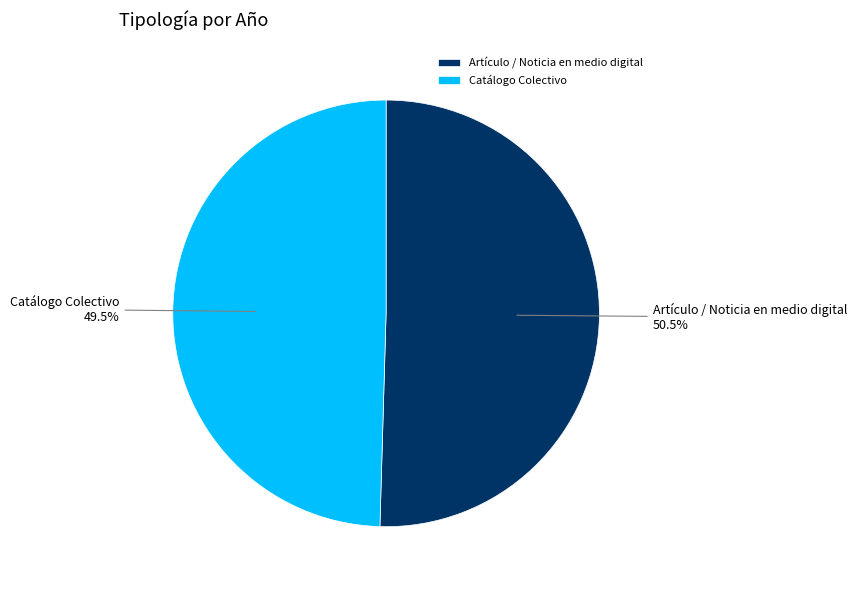

Which has a higher value, Catálogo Colectivo or Artículo / Noticia en medio digital?

Artículo / Noticia en medio digital